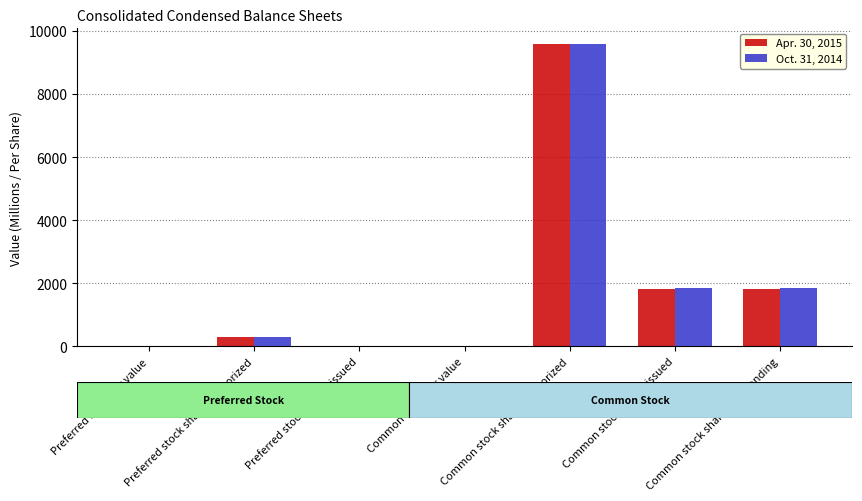

What is the sum of all Apr. 30, 2015 values?

13514.0